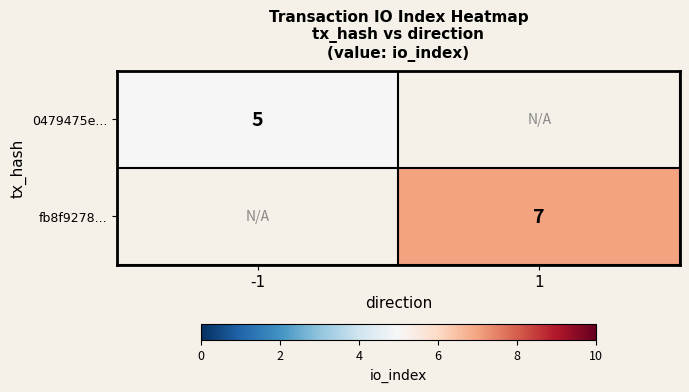

Is the value of 0479475e... at -1 greater than the value of fb8f9278... at 1?

No